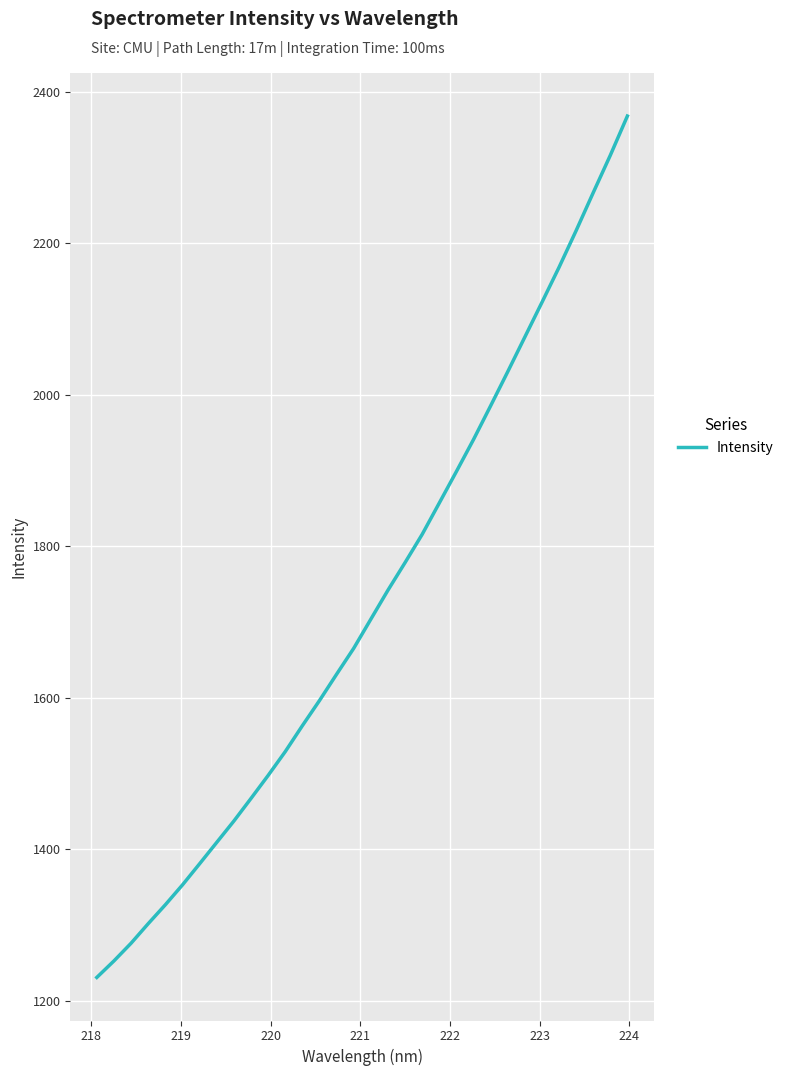

What is the greatest value displayed?

2368.3